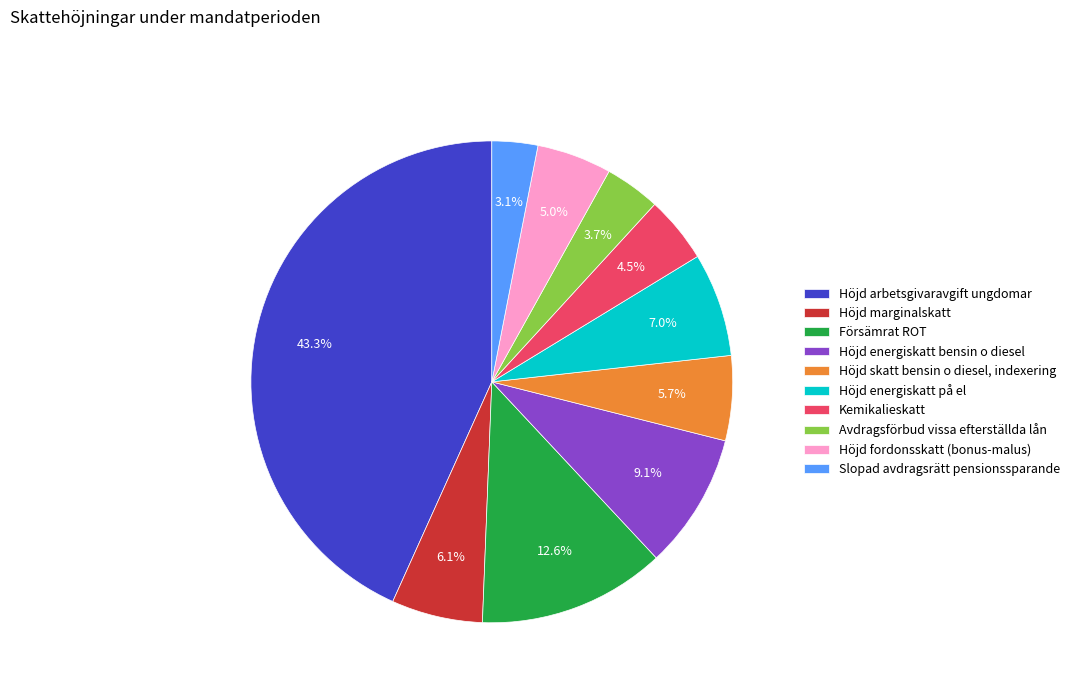

To the nearest percent, what is the combined percentage of Höjd marginalskatt and Höjd fordonsskatt (bonus-malus)?

11%